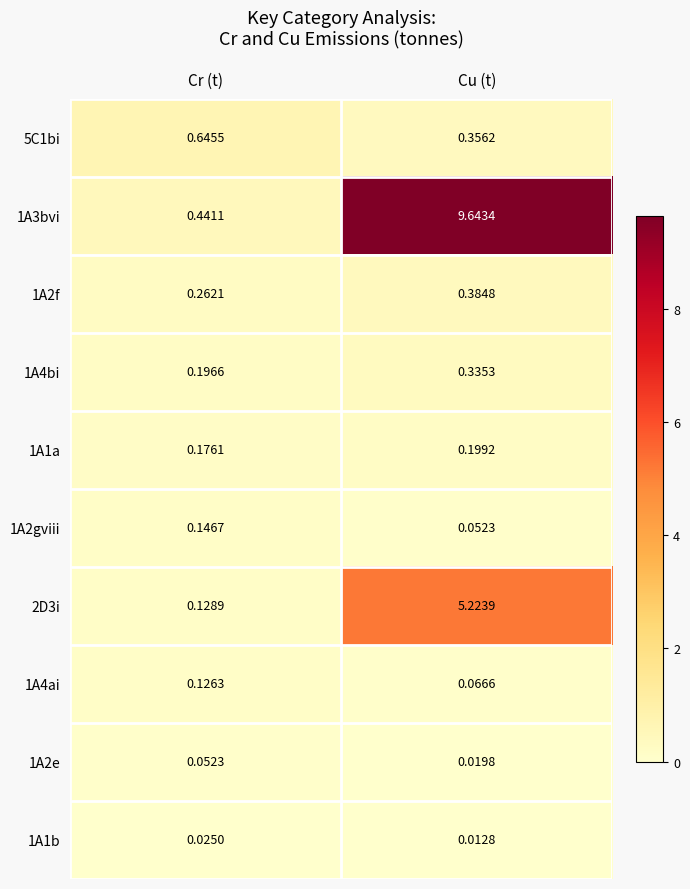

Is the value of 1A2gviii at Cu (t) greater than the value of 1A1b at Cu (t)?

Yes